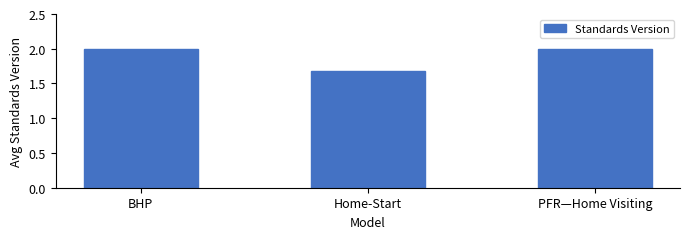

What is the change in value from Home-Start to PFR—Home Visiting?

+0.3